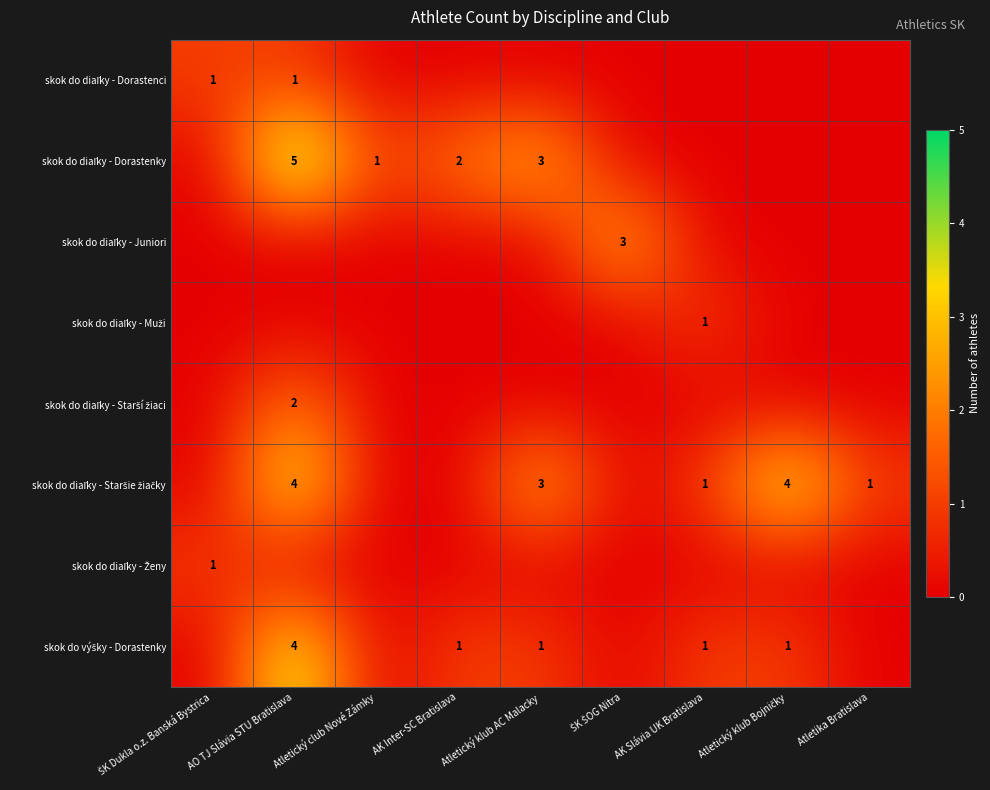

The value of skok do diaľky - Starší žiaci at AO TJ Slávia STU Bratislava is 2. True or false?

True